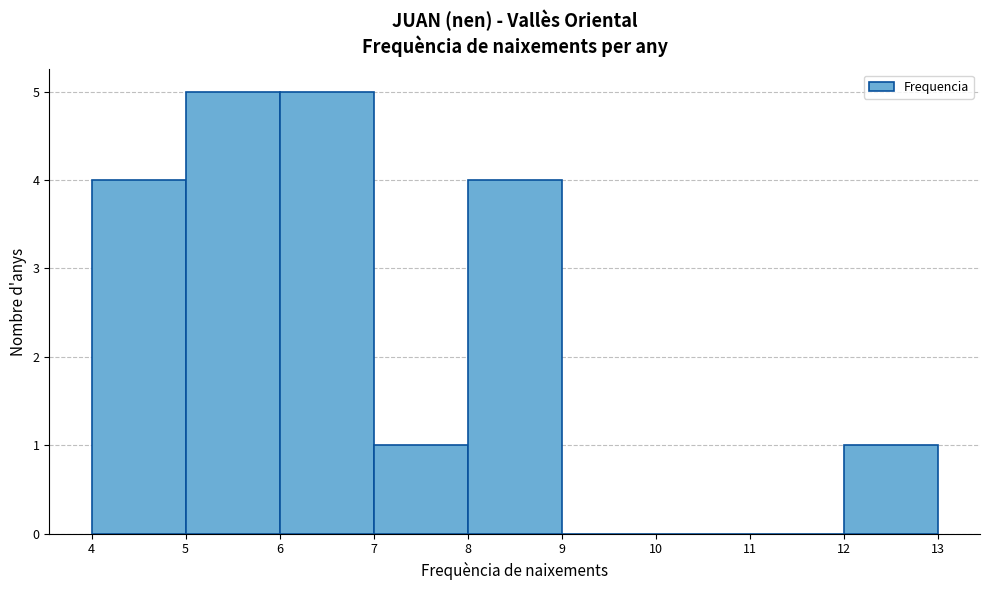

Reading left to right, transcribe this chart: for each bar, give the range it covers on the x-axis and its height. The values are not printed on the chart, so give them approximately, as read against the axis.

4 to 5: 4
5 to 6: 5
6 to 7: 5
7 to 8: 1
8 to 9: 4
9 to 10: 0
10 to 11: 0
11 to 12: 0
12 to 13: 1